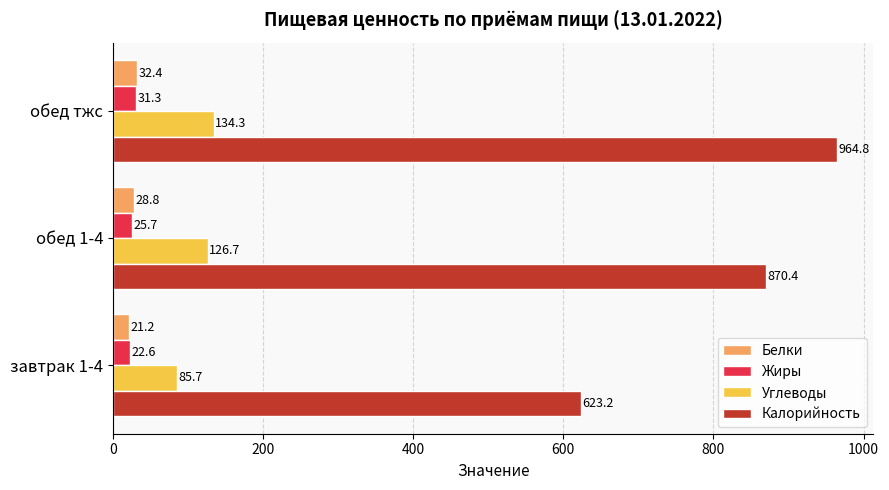

What is the difference between the maximum and minimum values in the Углеводы series?

48.6